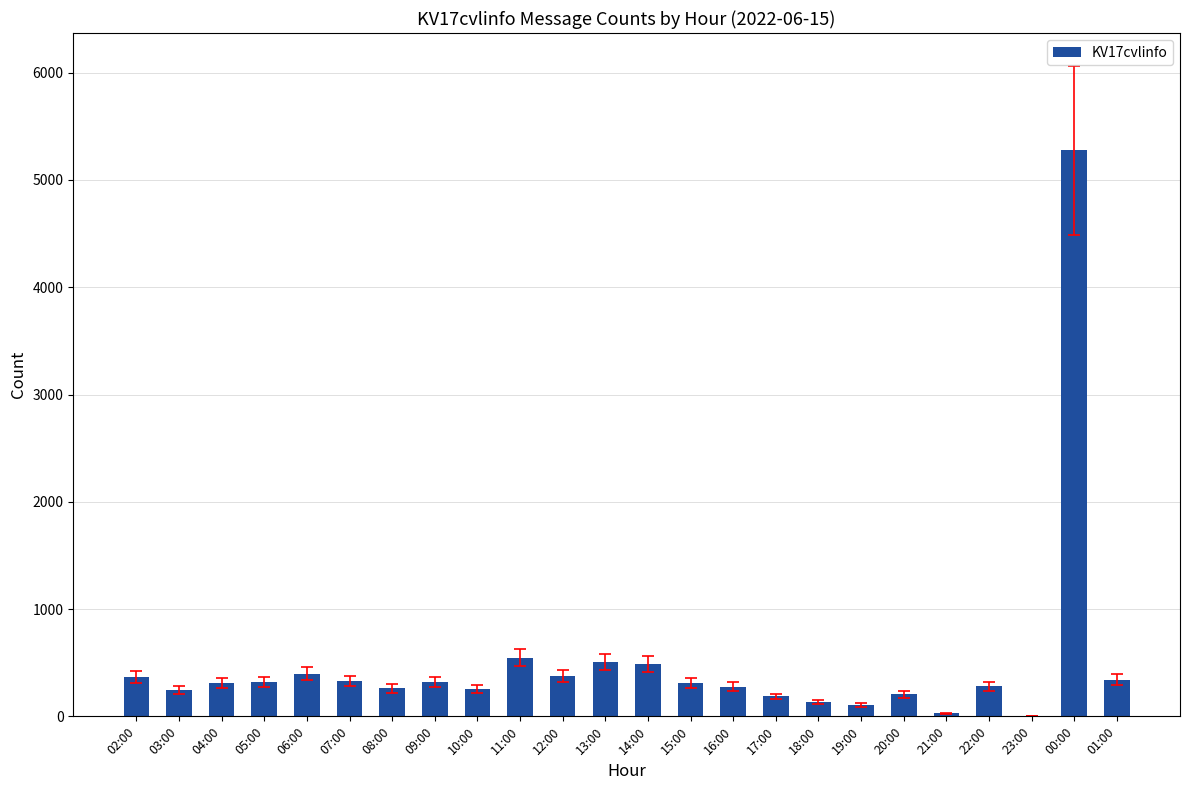

What is the sum of all values?

11862